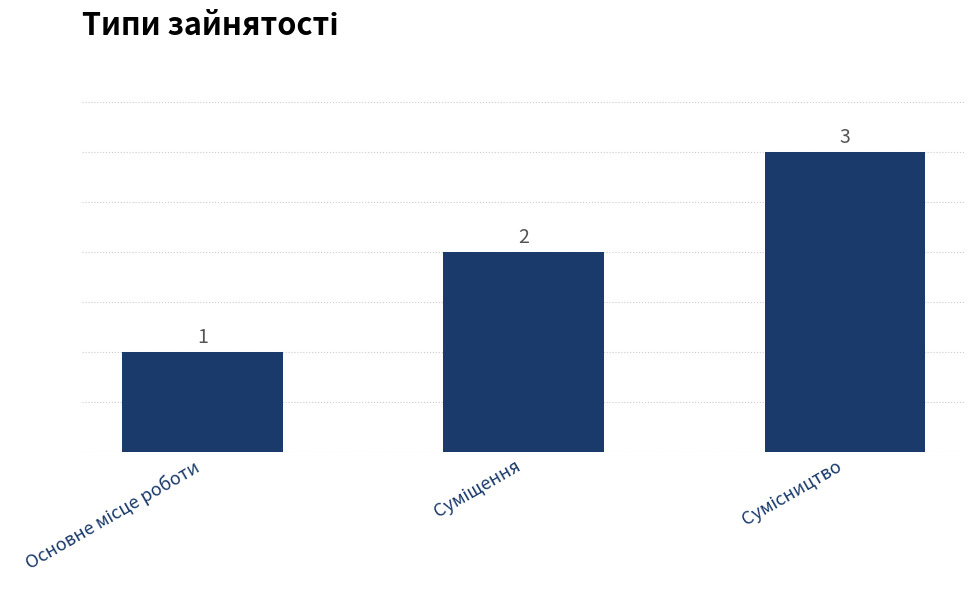

What is the value of the 3rd bar from the left?

3